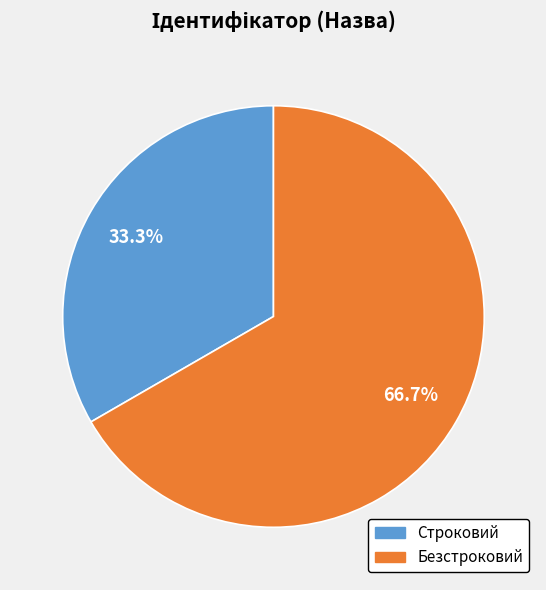

What is the total percentage of Безстроковий and Строковий?

100.0%